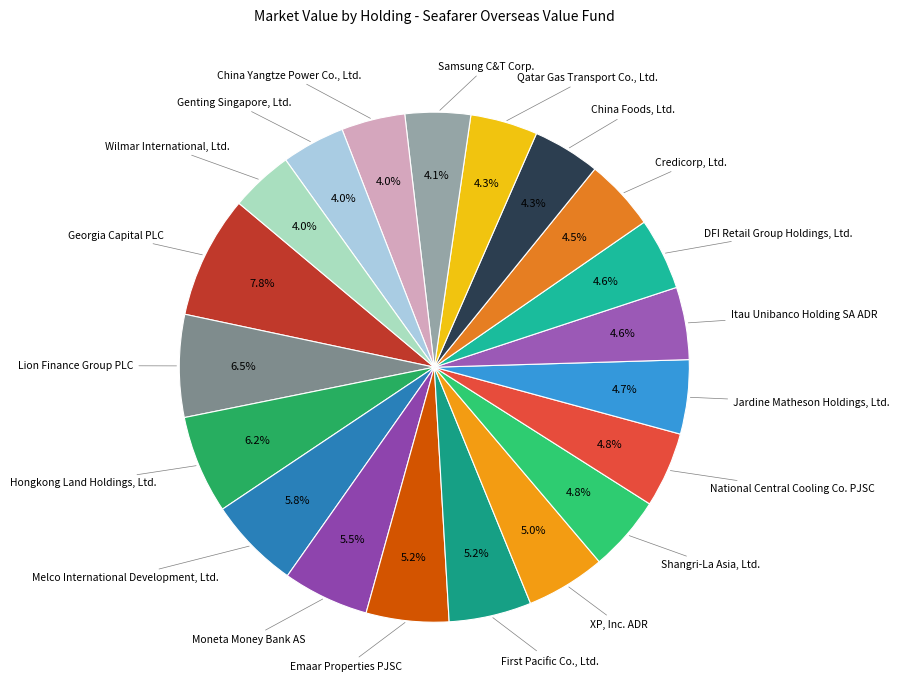

How many slices are in this pie chart?

20